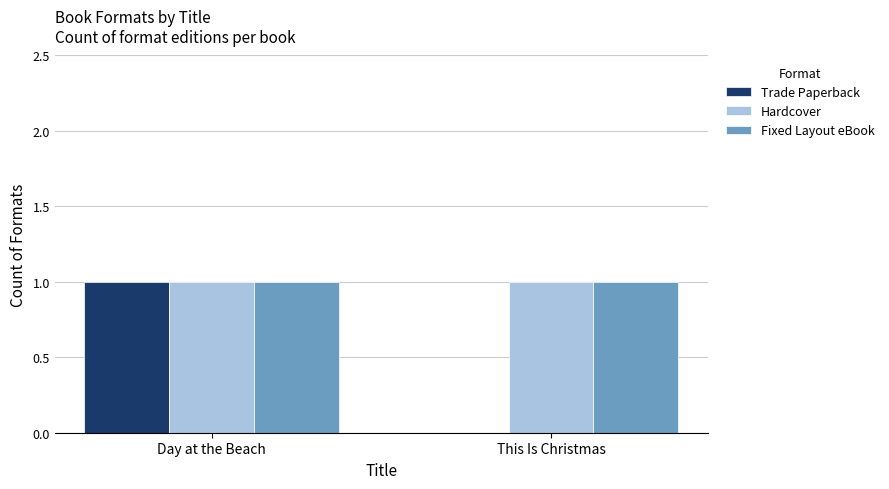

Are the bars grouped side by side (vs. stacked)?

Yes